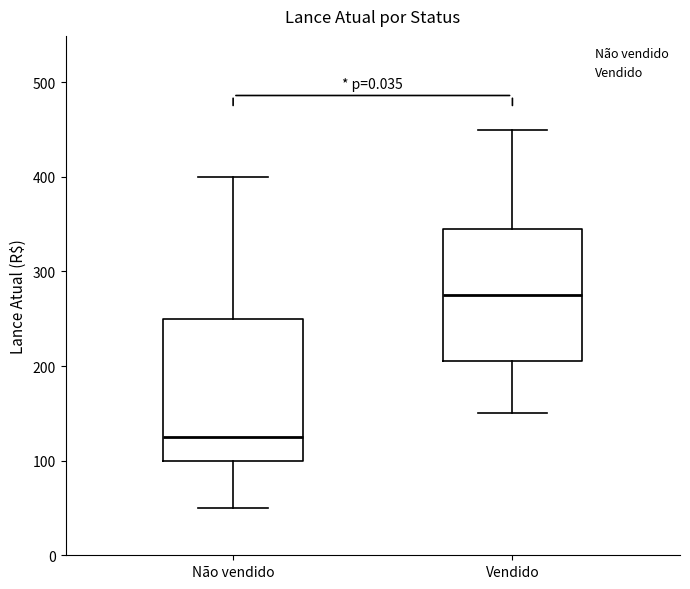

Which box is the tallest, from its lower edge to its upper edge?

Não vendido